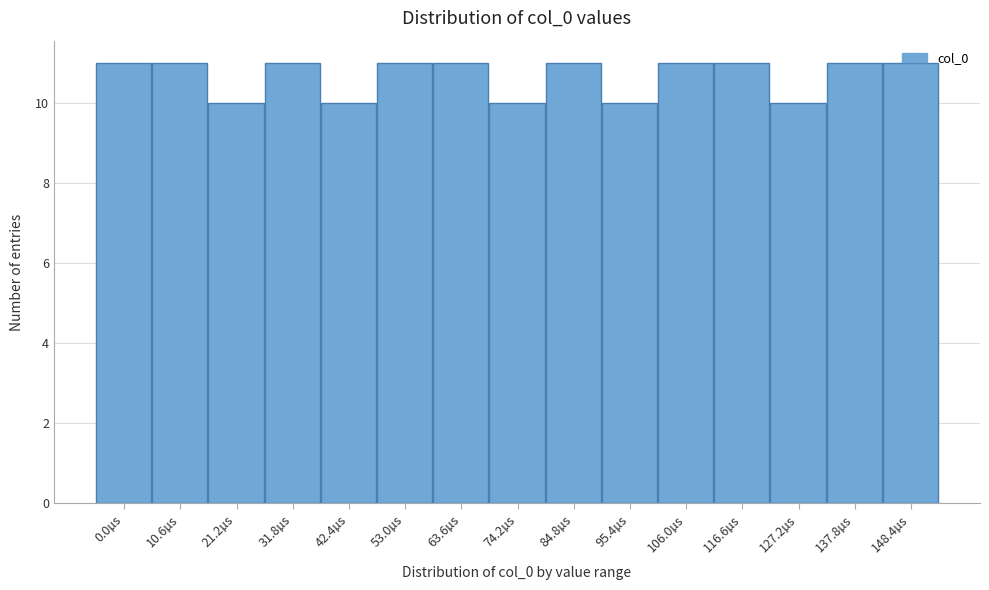

What is the average value?

11